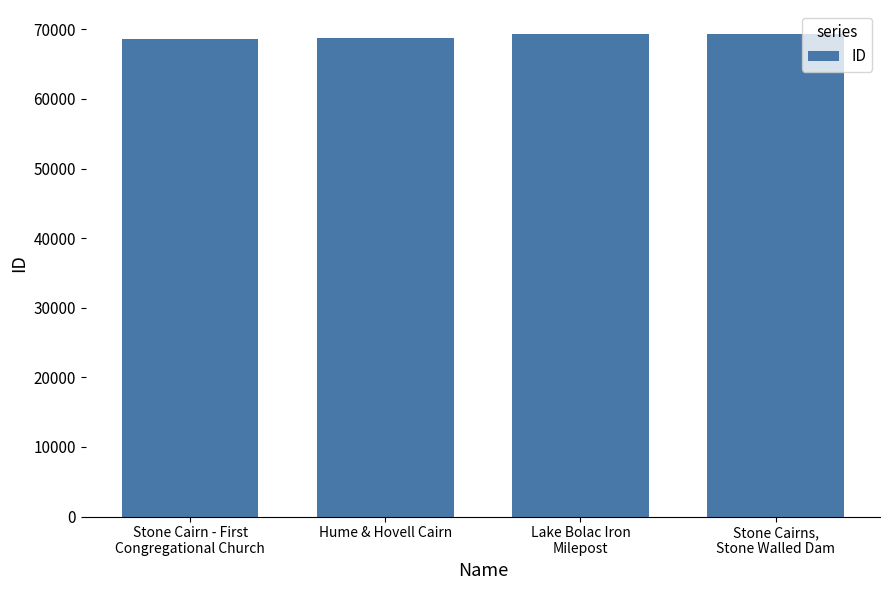

What is the label of the 3rd bar from the left?

Lake Bolac Iron
Milepost